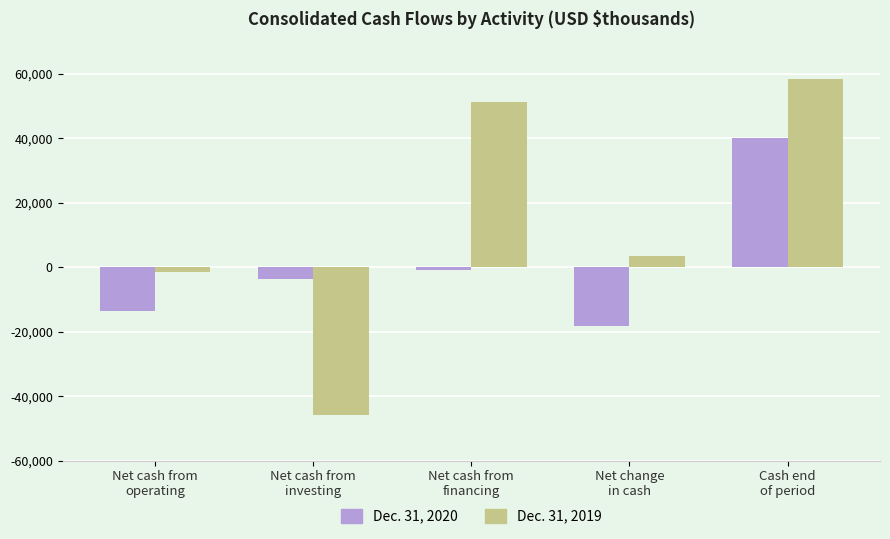

At which category is the sum across all series the highest?

Cash end
of period